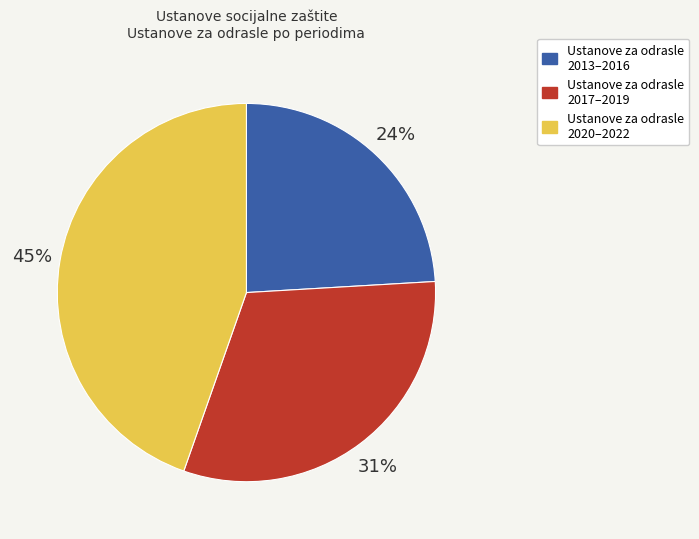

Which has a higher value, Ustanove za odrasle 2020–2022 or Ustanove za odrasle 2013–2016?

Ustanove za odrasle 2020–2022